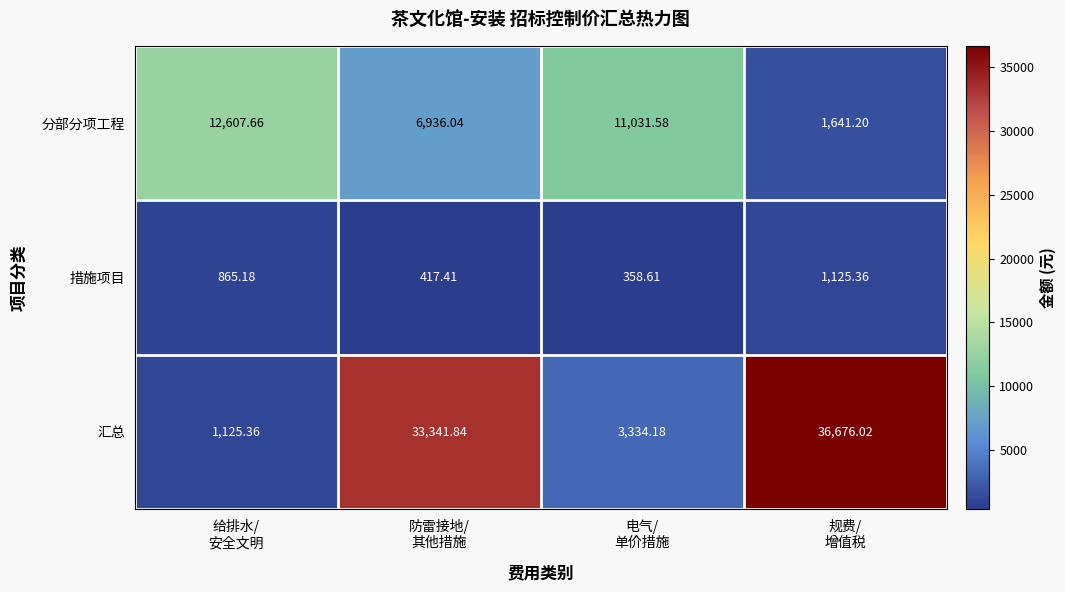

Which series has the widest spread of values?

汇总